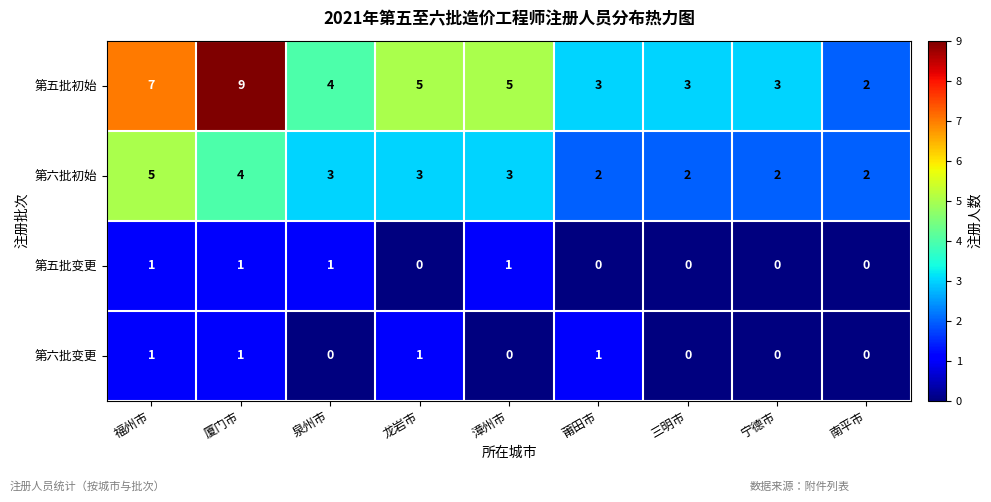

What is the maximum value for 第五批初始?

9